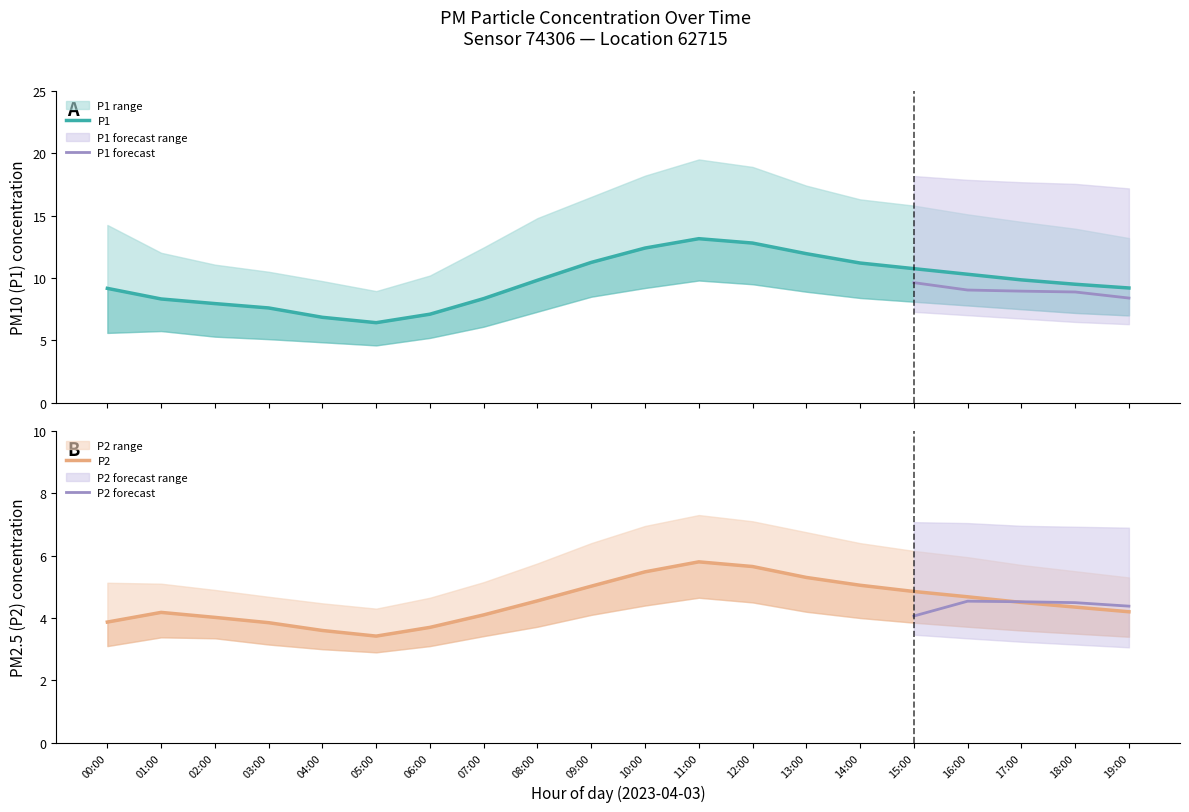

What position from the left is 17:00?

18